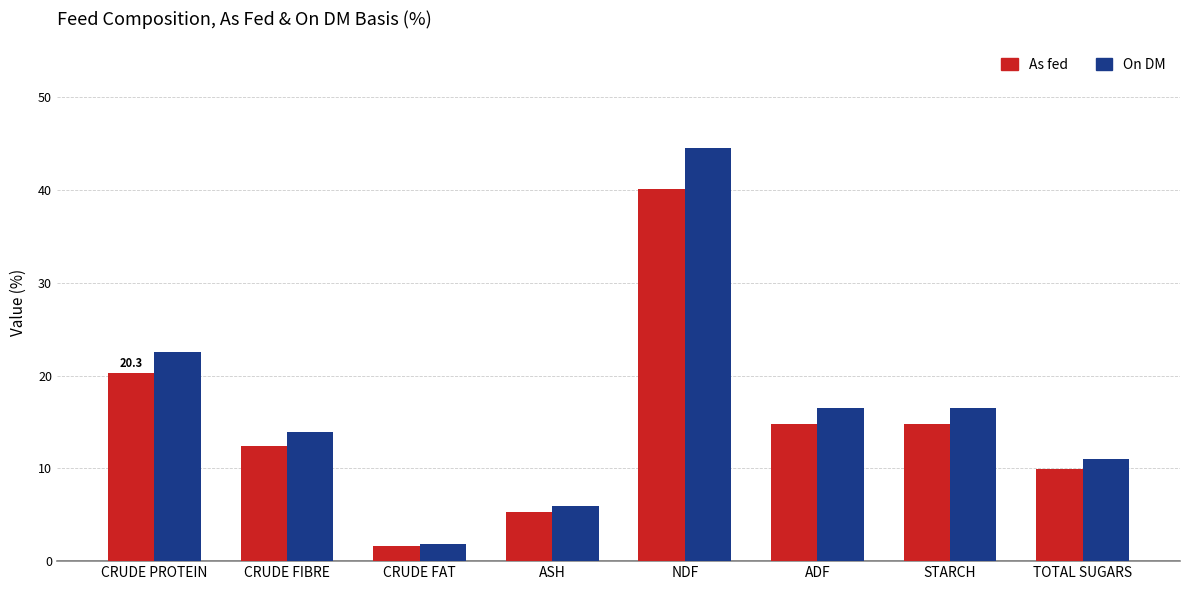

Rank the series by their maximum value, from lowest to highest.

As fed, On DM